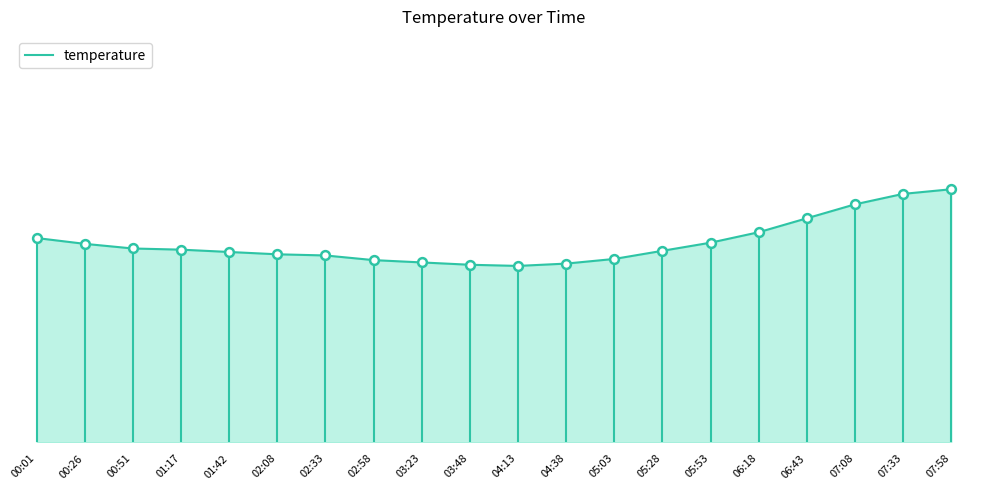

Approximately how many times larger is the value at 01:42 compared to 05:28?

1.0